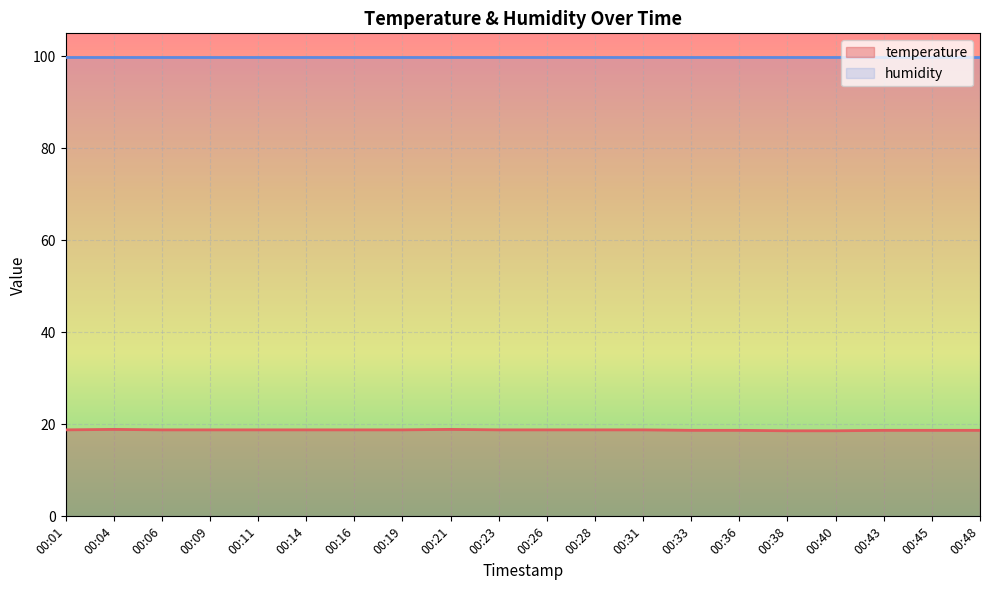

What is the approximate value at 00:21?

18.9